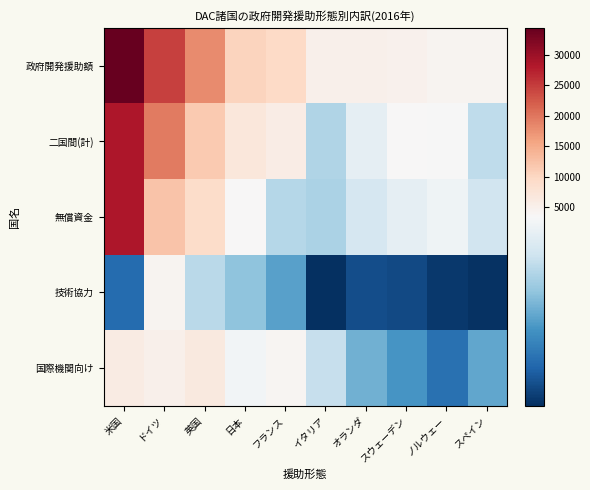

Which series has the widest spread of values?

政府開発援助額